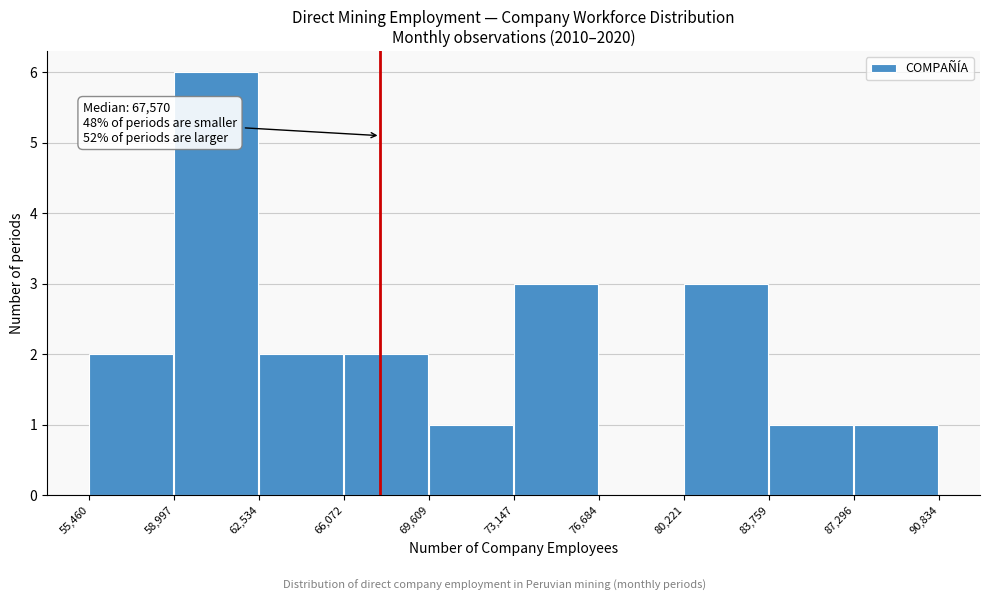

Over which range of the x-axis is the bar tallest?

58,997 to 62,534